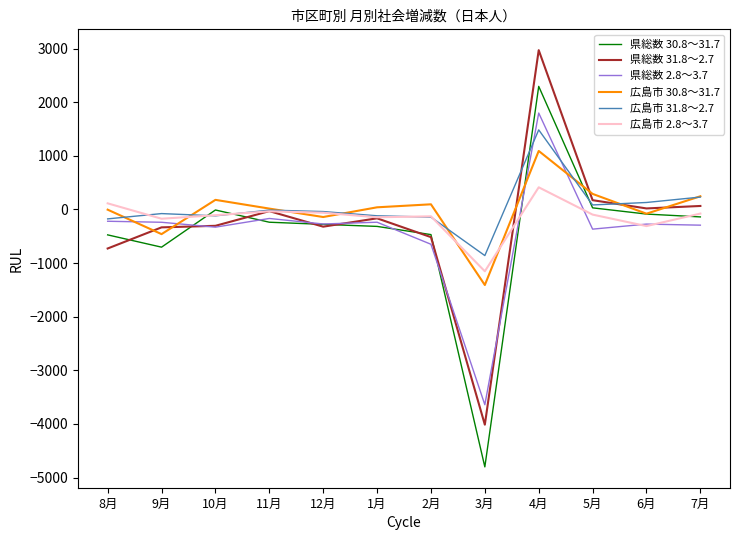

The value of 県総数 30.8～31.7 at 3月 is -4801. True or false?

True